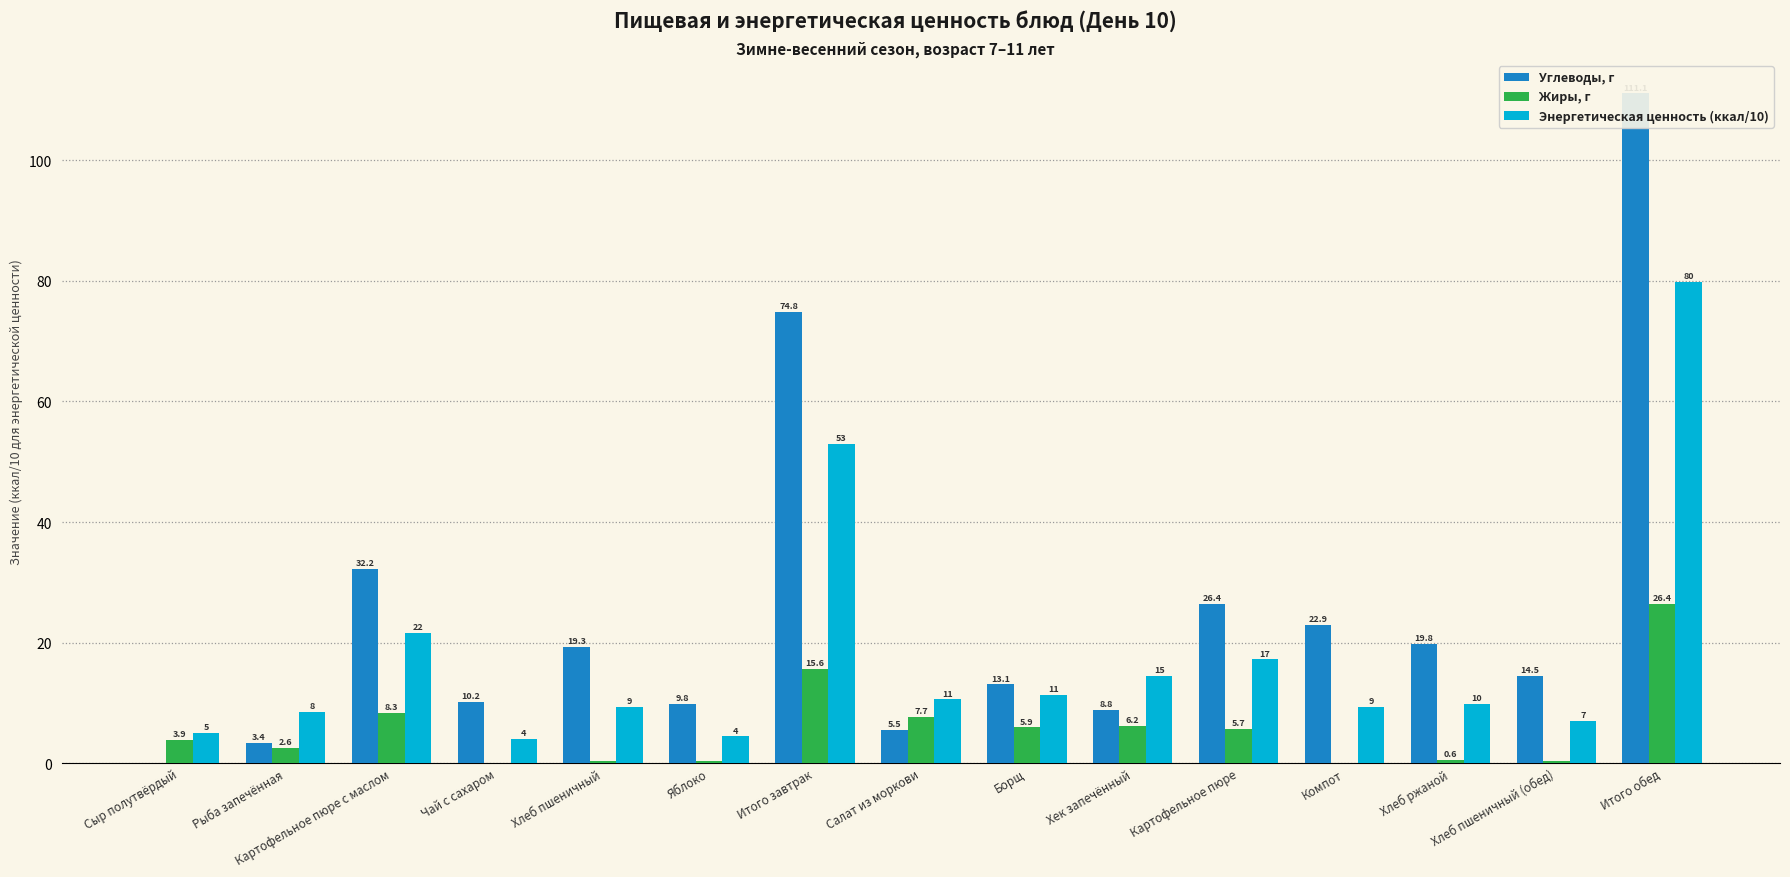

How many data points in Углеводы, г are above 14?

8